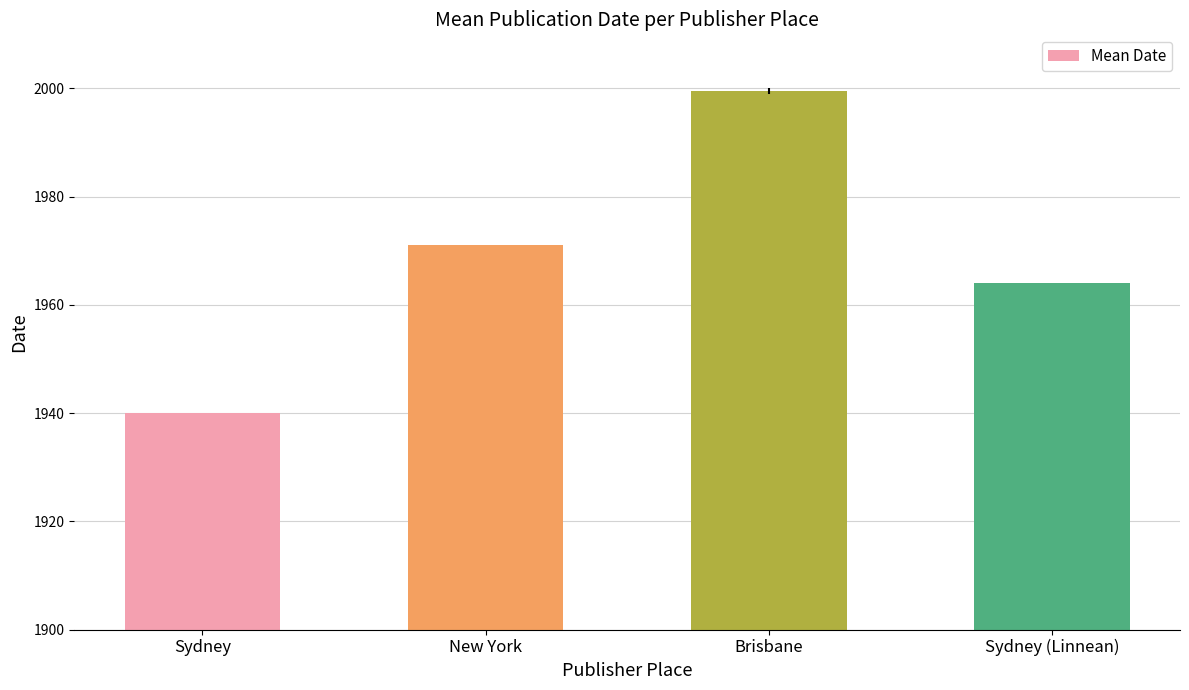

Reading left to right, extract all data points from this chart.

1940.0	1971.0	1999.5	1964.0